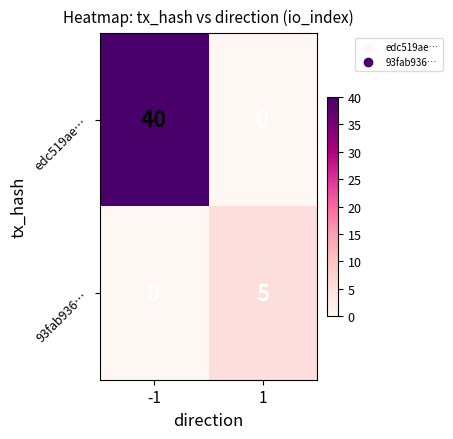

What is the difference between the highest and lowest values at -1?

40